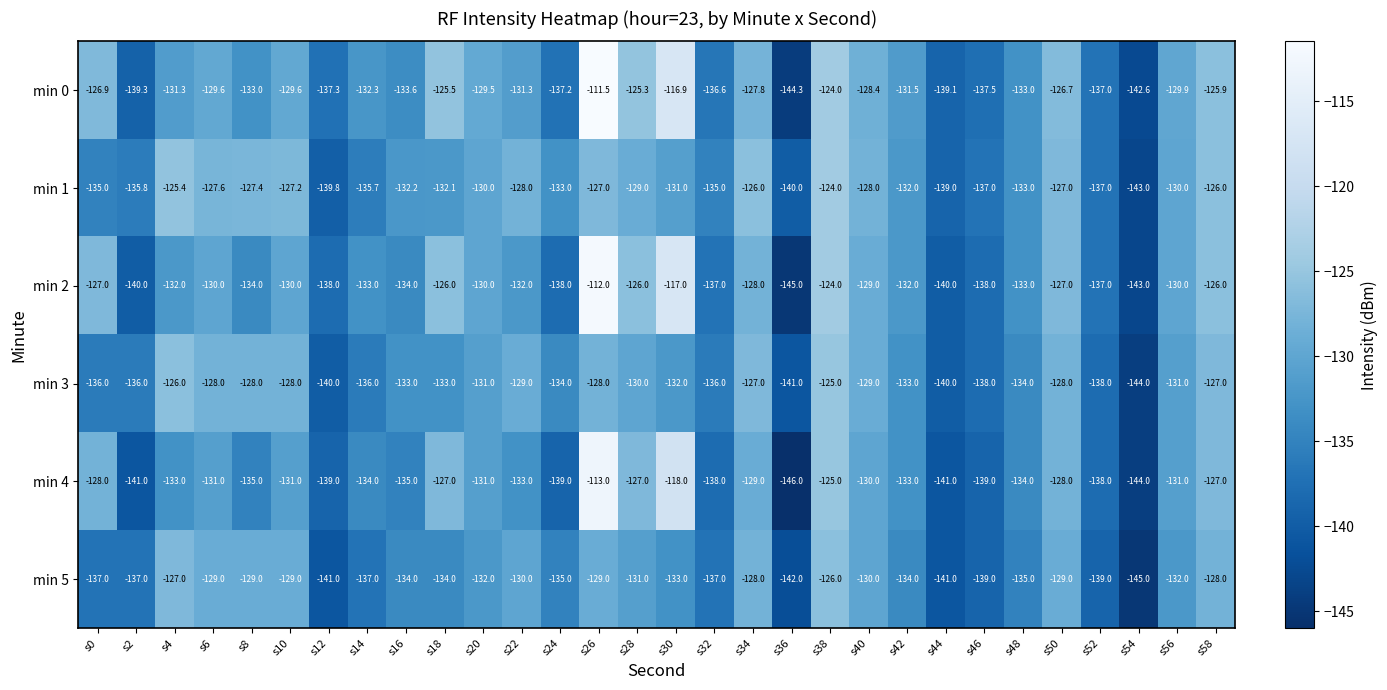

At which label is min 2 closest to -128?

s34